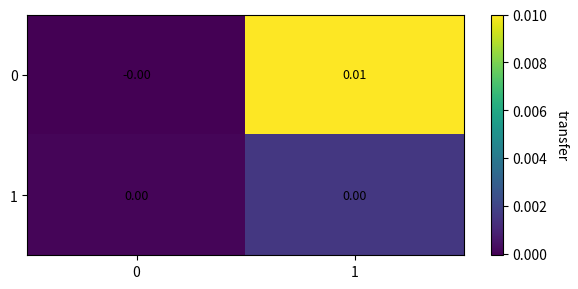

How many series are shown in this chart?

2